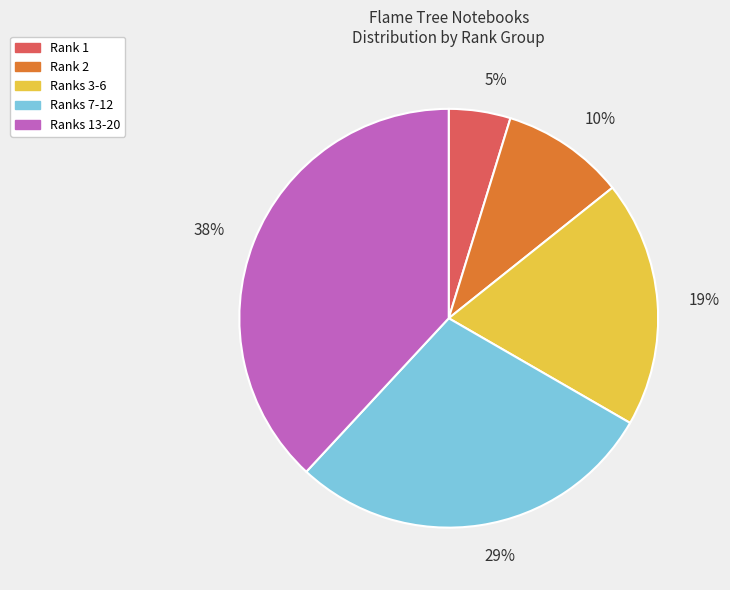

Count the number of slices in the pie.

5